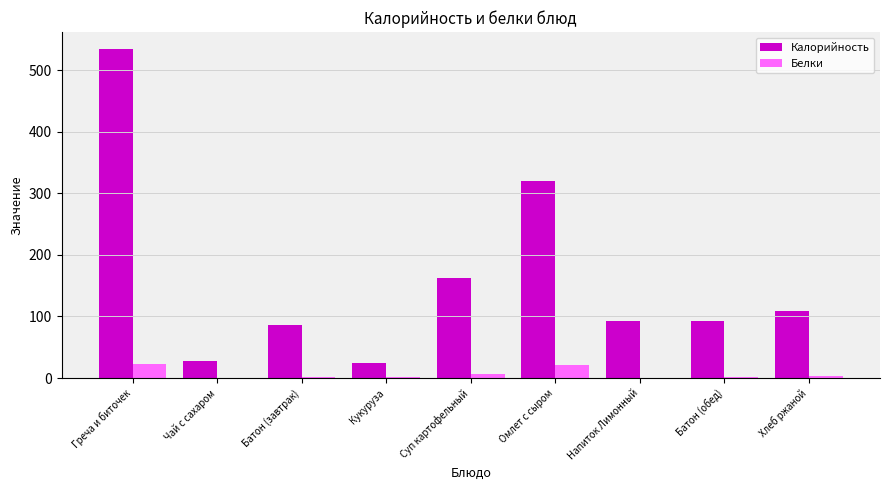

Is it true that Калорийность equals 29.6 at Напиток Лимонный?

False